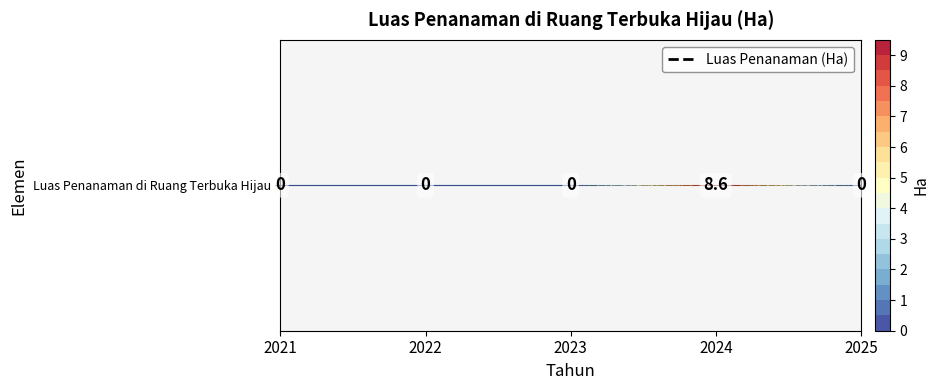

Count the values in the range 0 to 1.

4